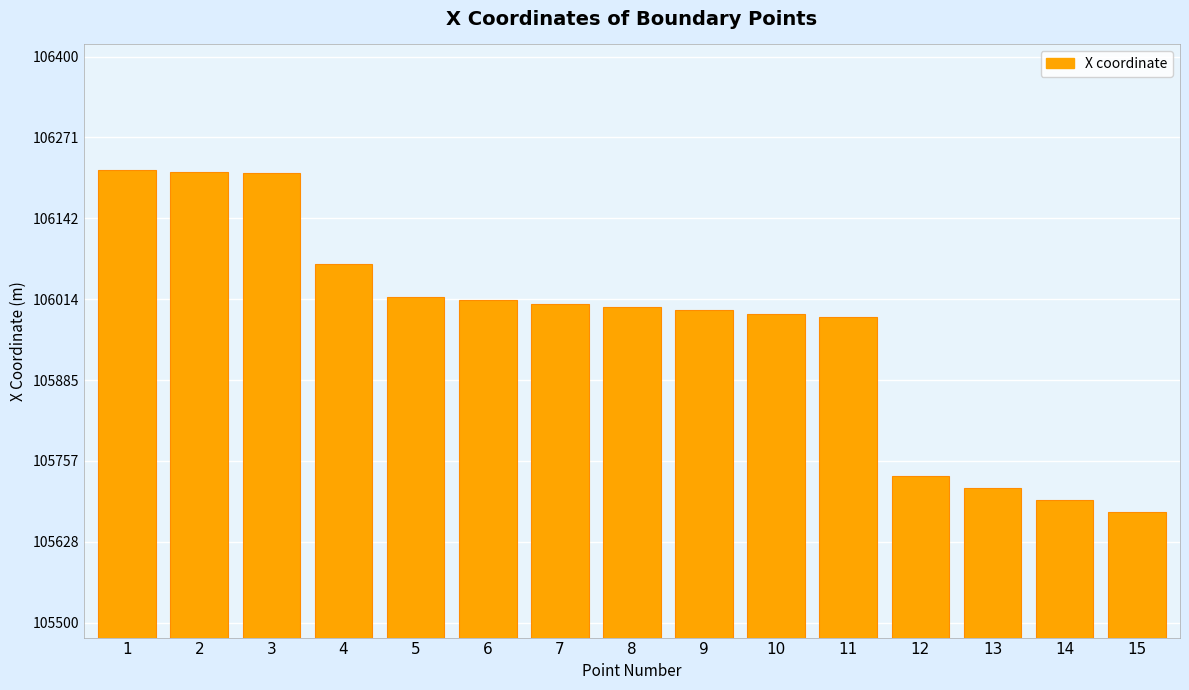

What is the value of the 7th bar from the left?

106007.5